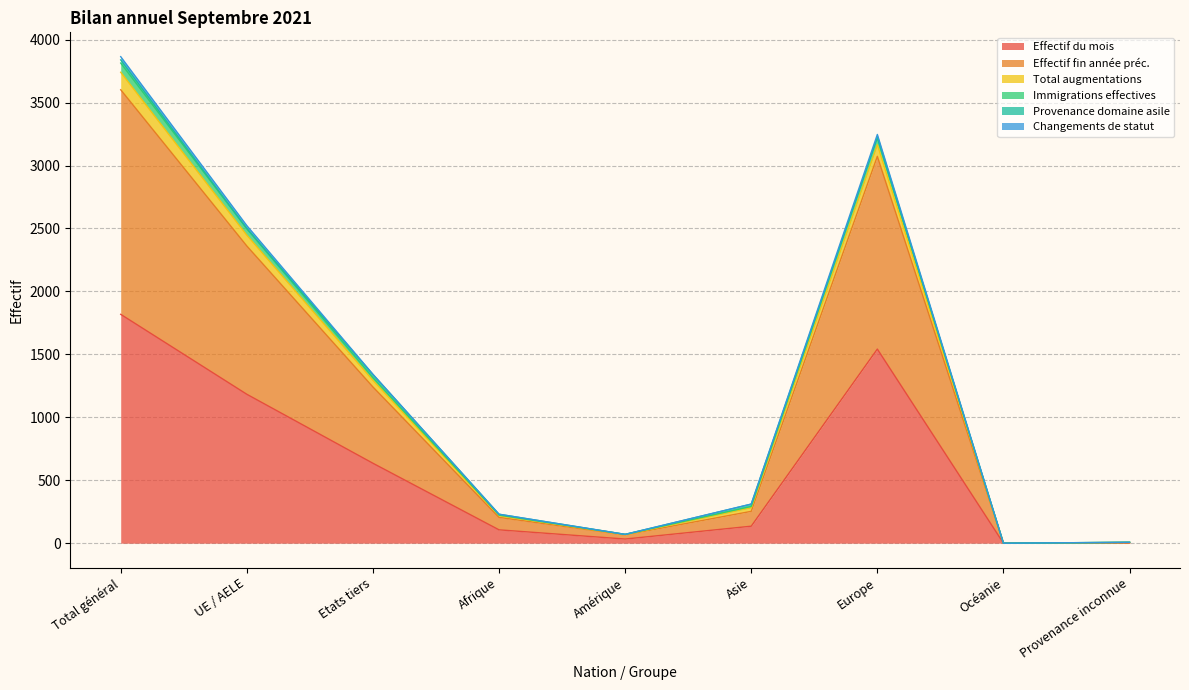

True or false: Immigrations effectives has more than 2 points higher than both neighbors.

False